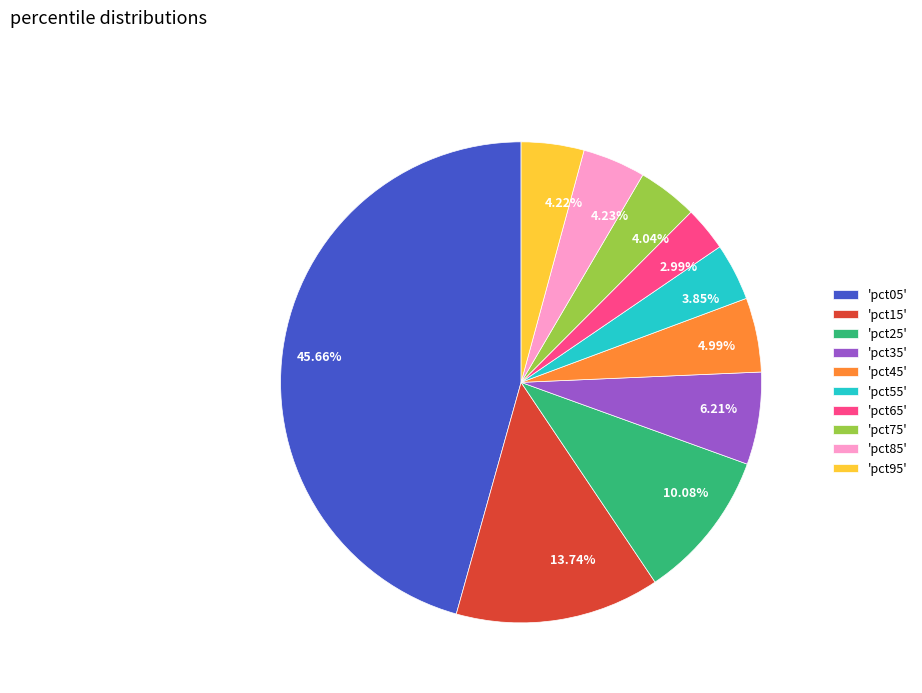

Is there a majority slice in this chart?

No